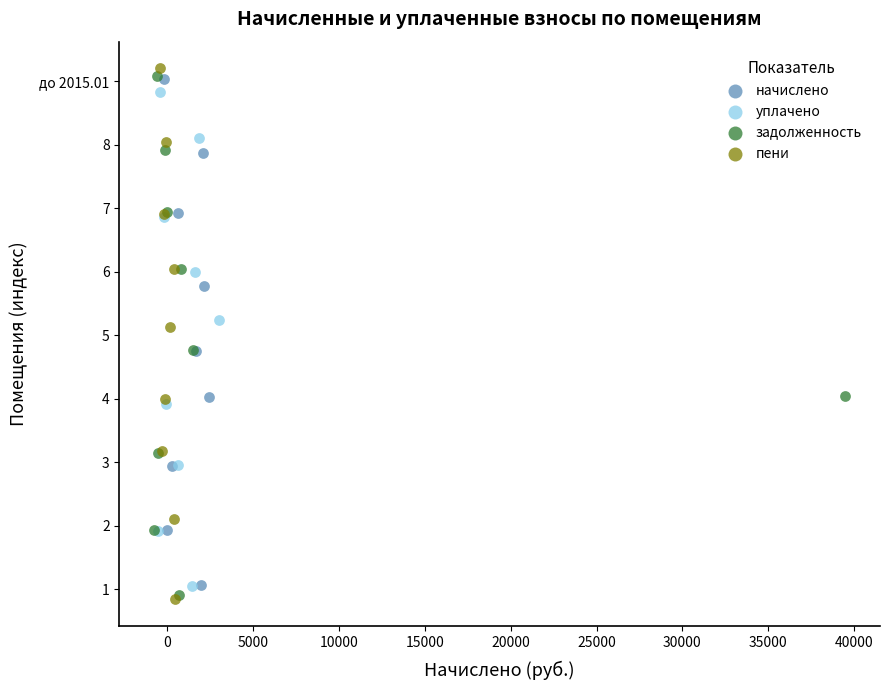

What are all the series names shown in the legend?

начислено, уплачено, задолженность, пени